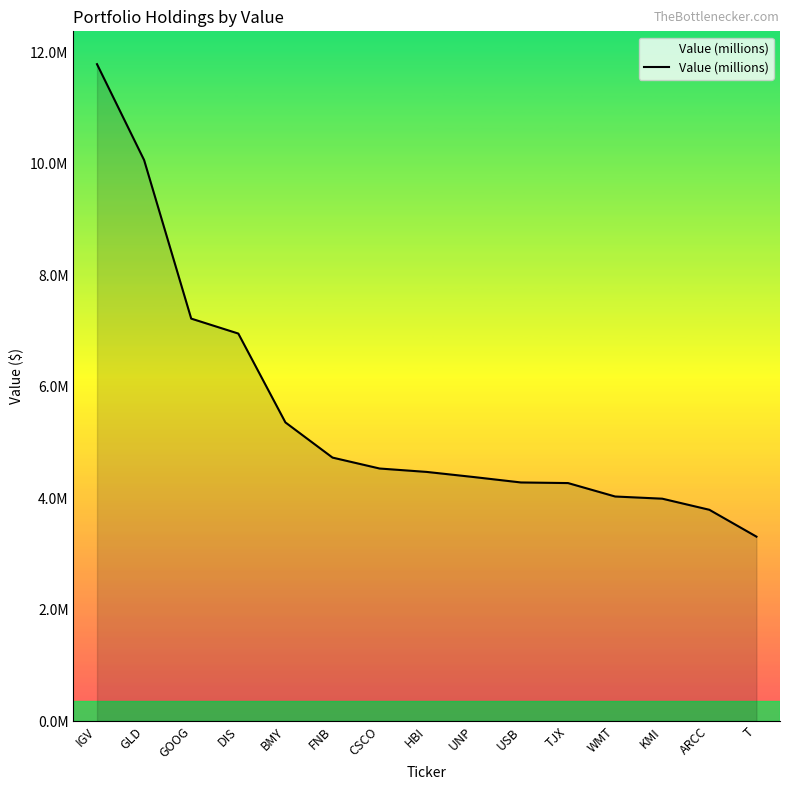

What position from the left is ARCC?

14